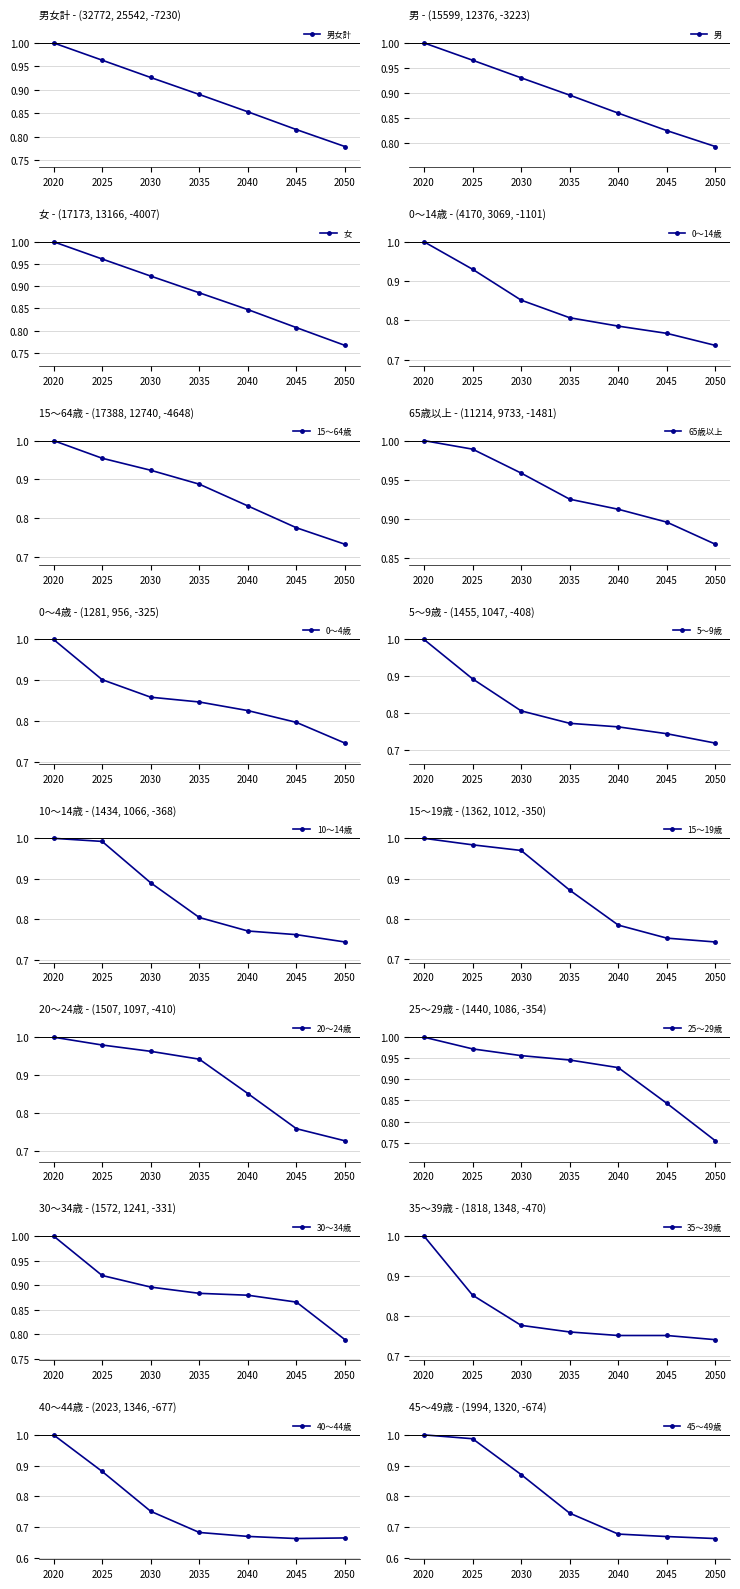

List the labels in order of 女 value, largest first.

2020, 2025, 2030, 2035, 2040, 2045, 2050